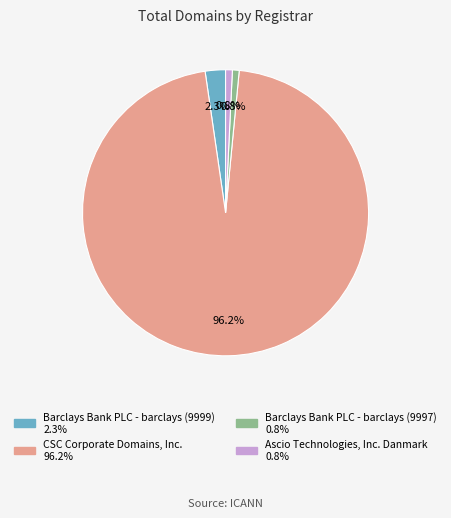

What percentage do Ascio Technologies, Inc. Danmark and CSC Corporate Domains, Inc. together represent?

96.9%